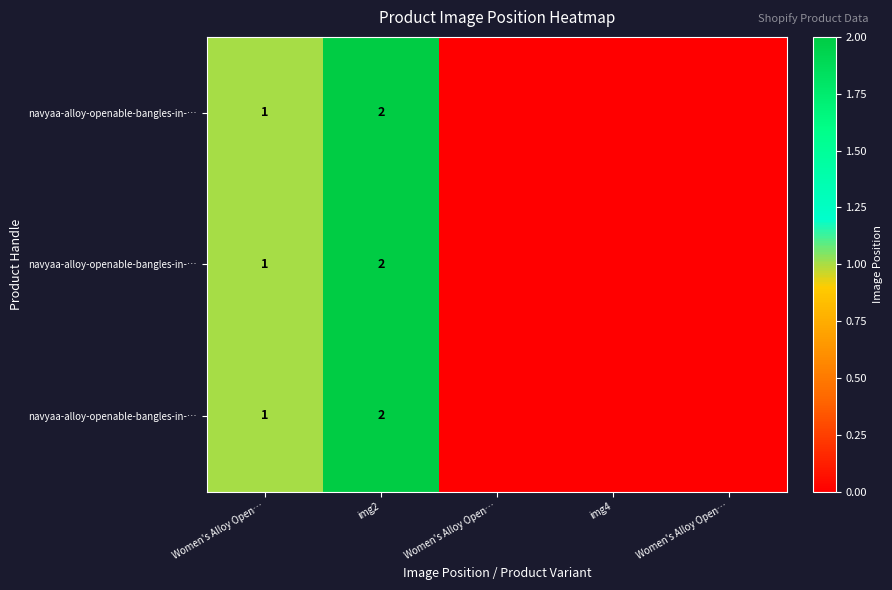

Between Women's Alloy Open… and Women's Alloy Open…, which is larger?

Women's Alloy Open…